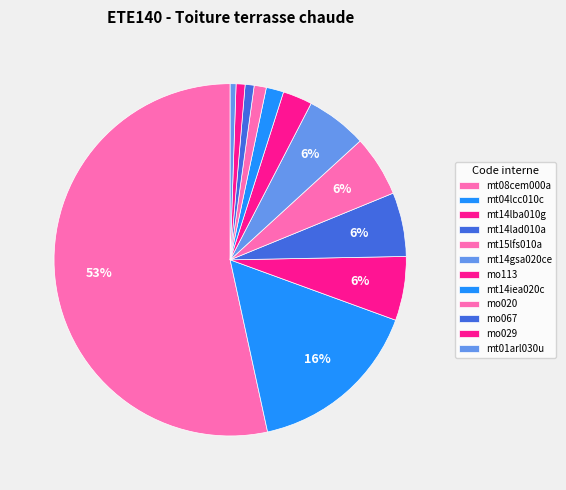

Count the number of slices in the pie.

12